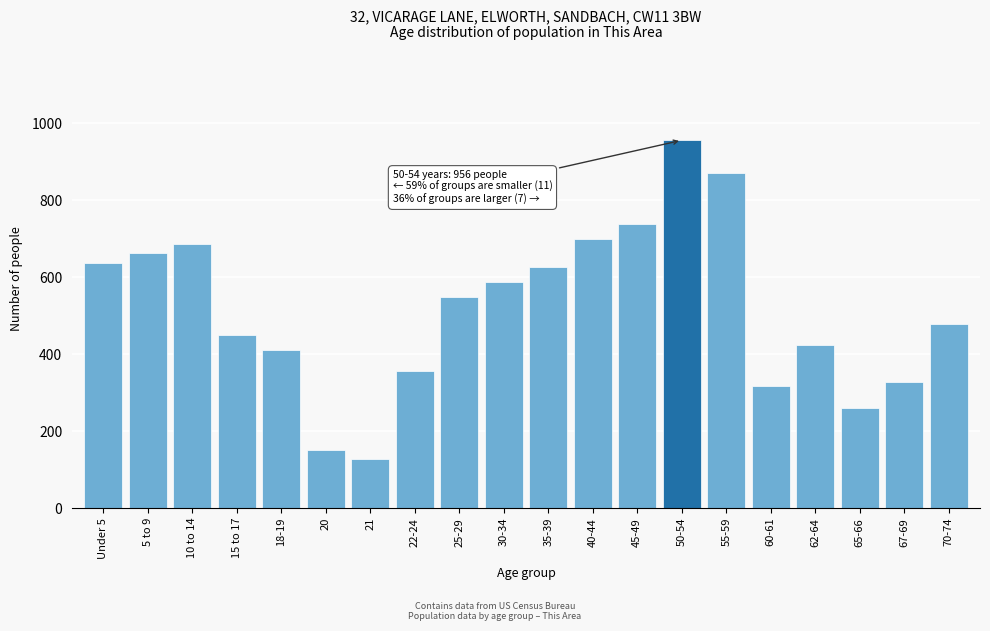

Reading right to left, transcribe all the data shown in this chart.

479	328	259	423	316	872	956	738	699	627	587	548	357	128	151	412	451	686	664	636